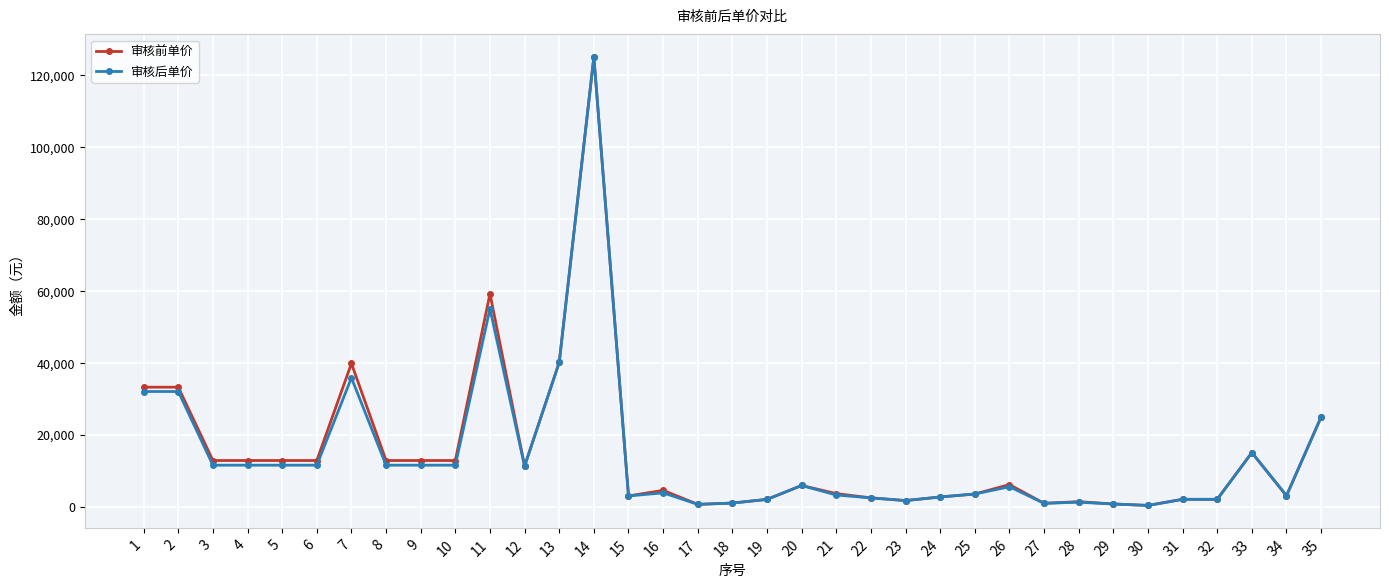

Which label corresponds to the largest value in the chart?

14